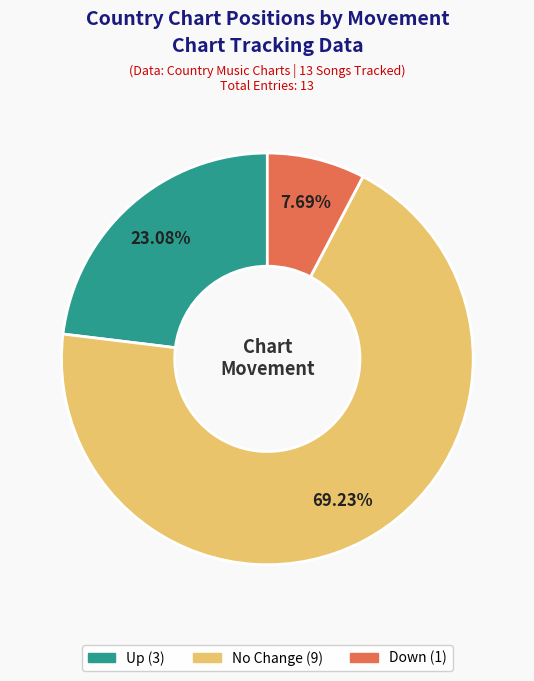

Is there any slice that represents more than half of the pie?

Yes